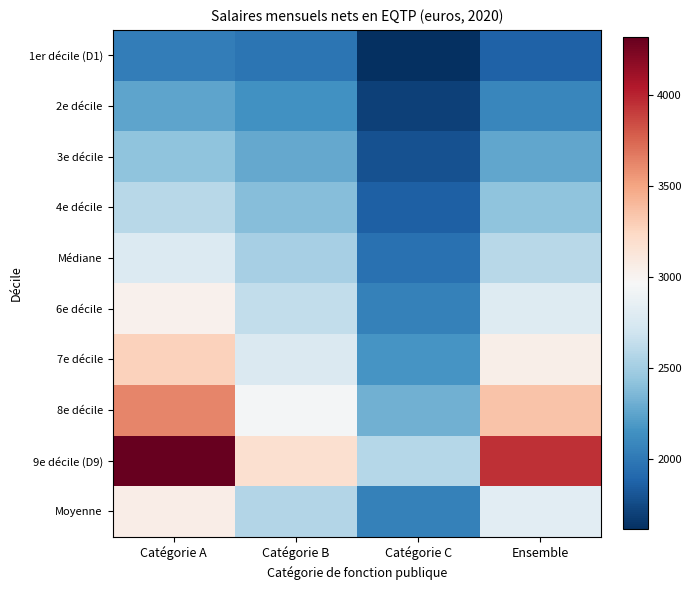

Which series has the largest range (max minus min)?

9e décile (D9)